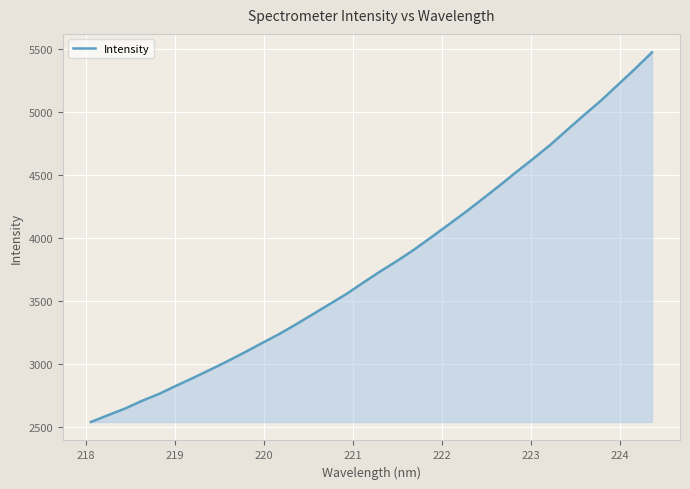

What is the smallest value displayed?

2540.3